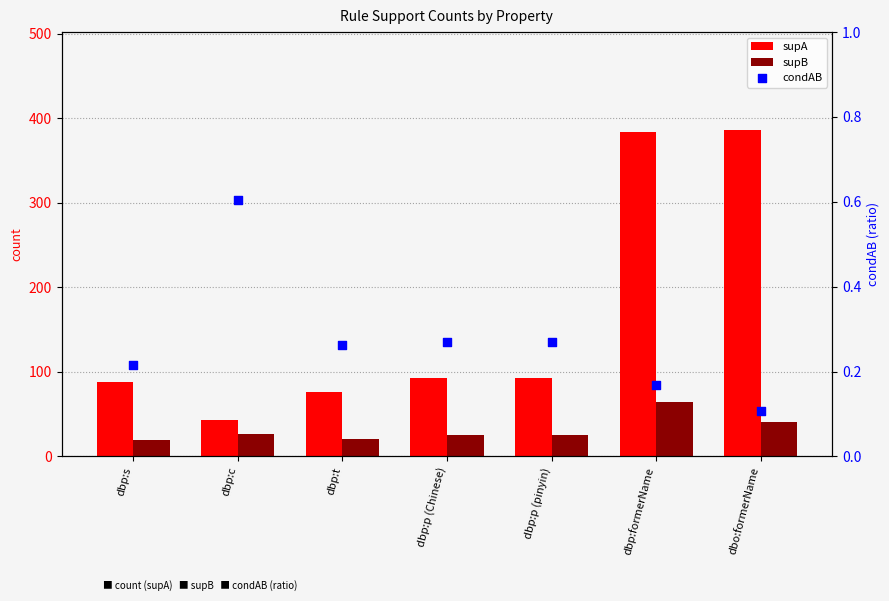

Which series contains the highest Y value?

supA